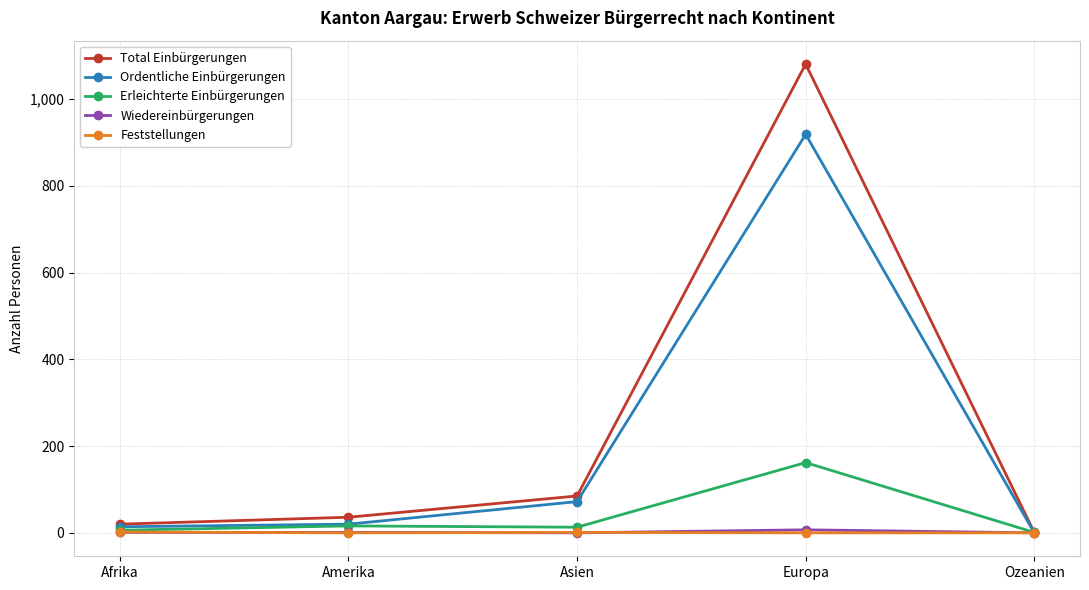

At which category does the chart reach its peak across all series?

Europa